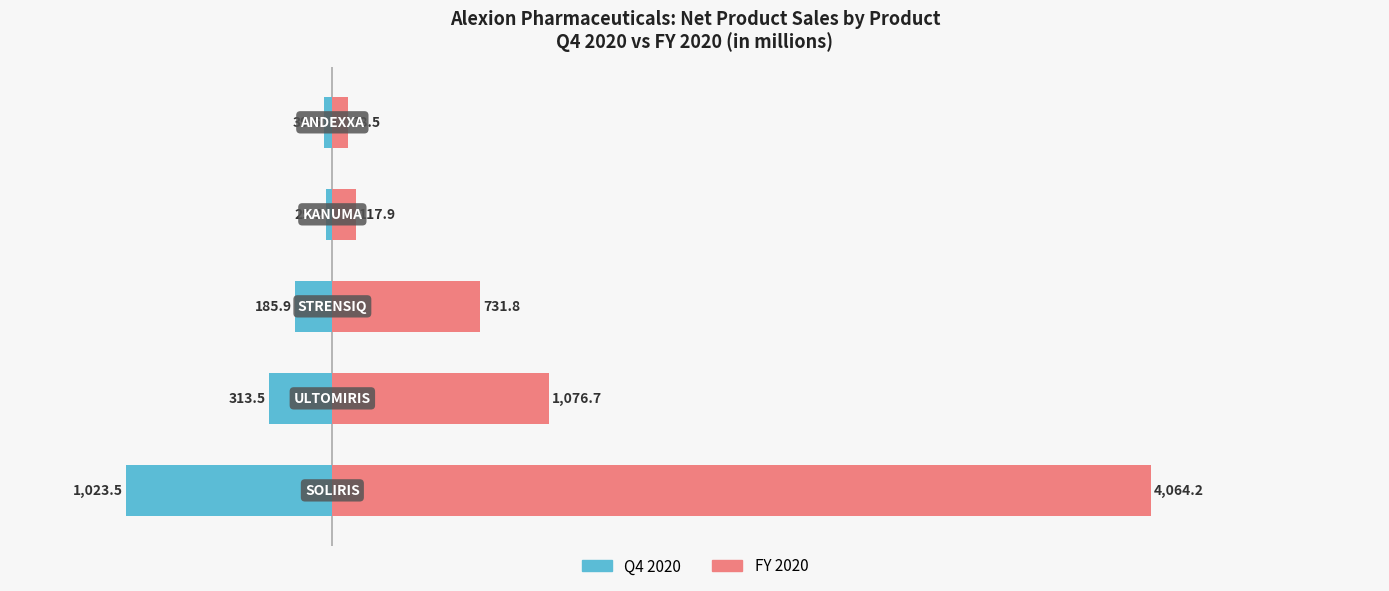

The FY 2020 series shows 474.9 at 0. True or false?

False